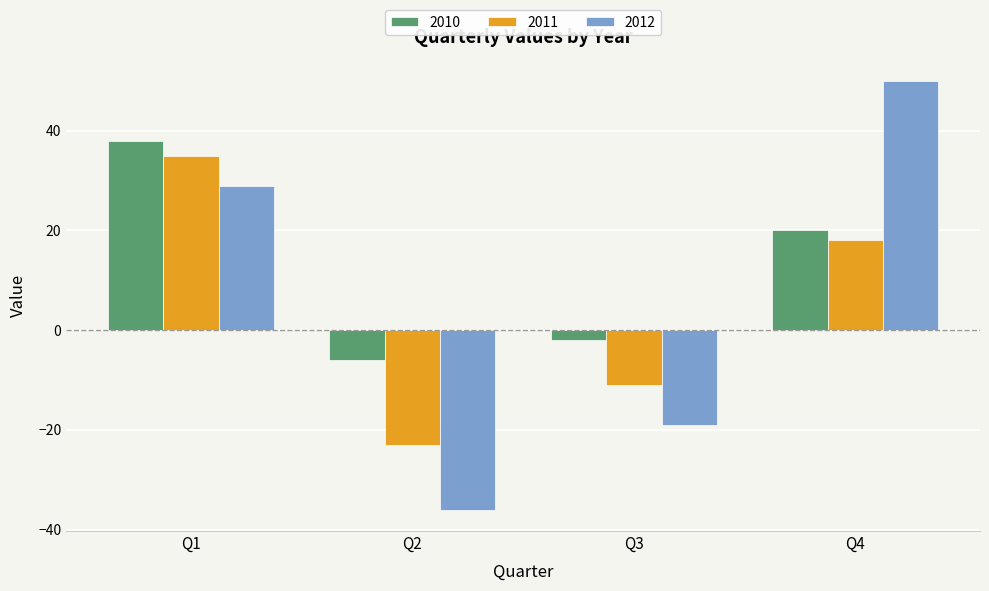

What is the greatest value displayed?

50